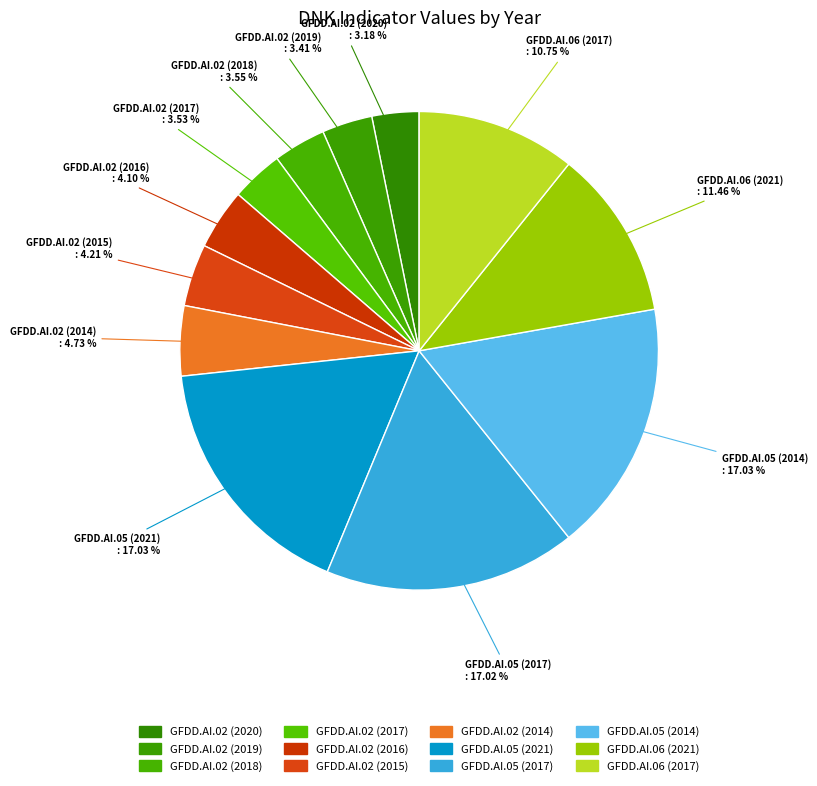

Which slice is the smallest?

GFDD.AI.02 (2020)